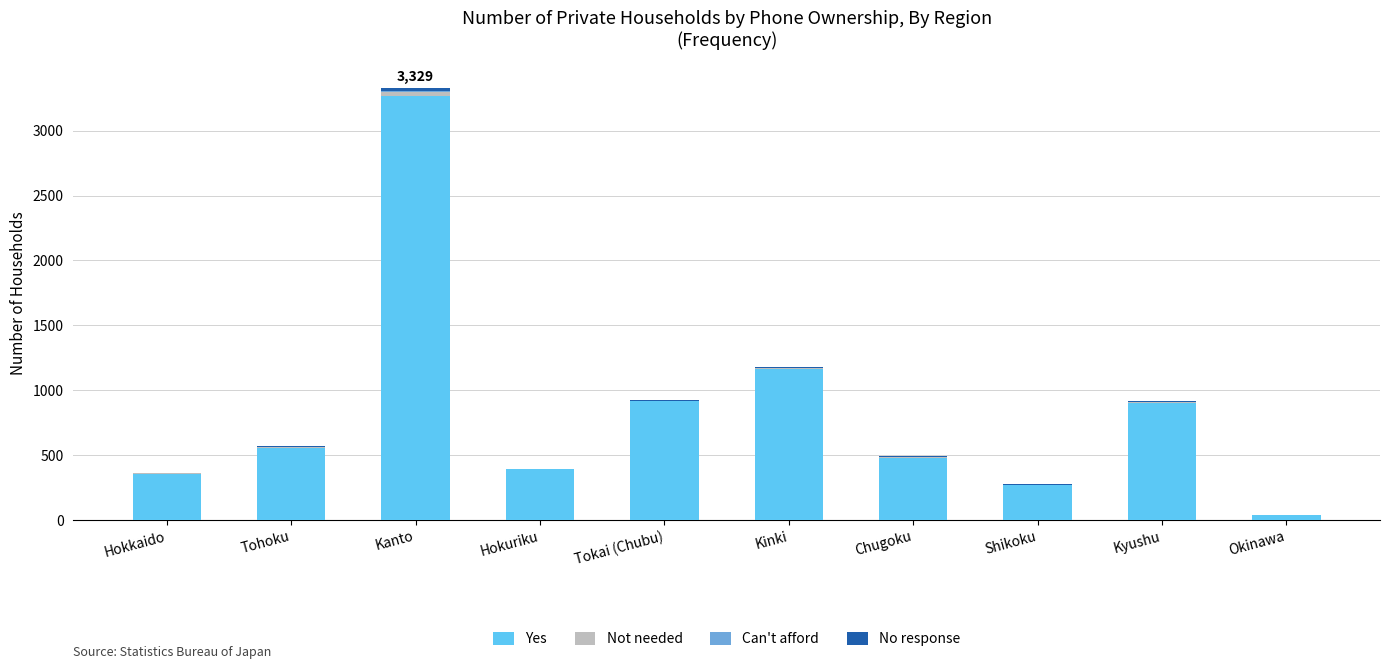

At which category is the sum across all series the highest?

Kanto